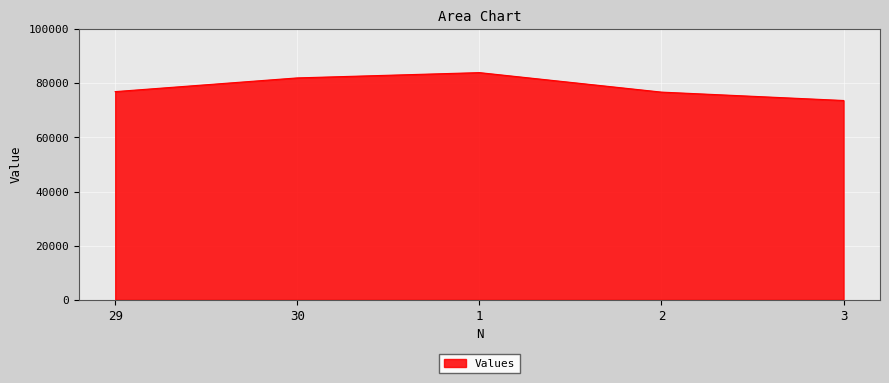

True or false: there are more than 2 points higher than both neighbors.

False